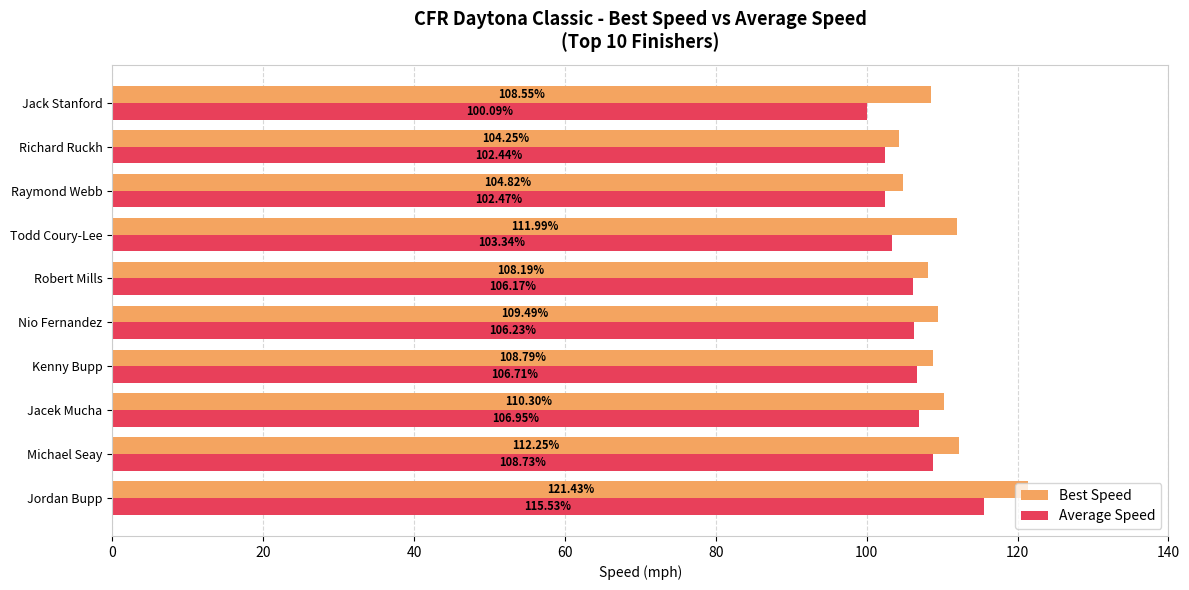

Rank the series by their average value, from lowest to highest.

Average Speed, Best Speed